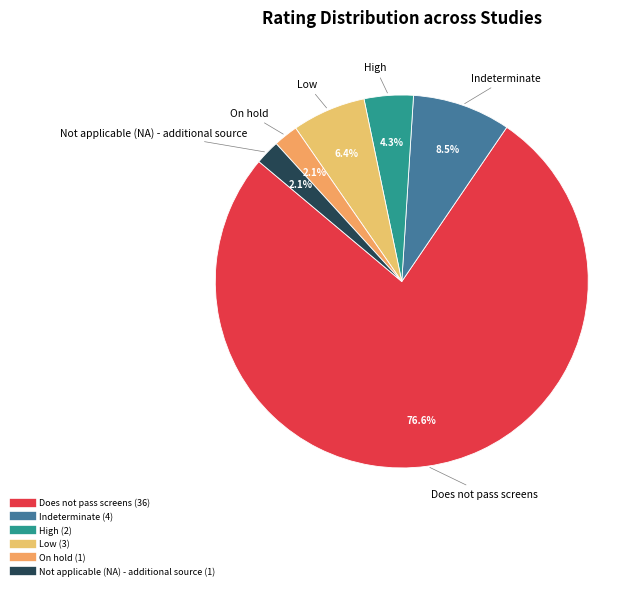

What is the ratio of the value at High to the value at On hold?

2.0